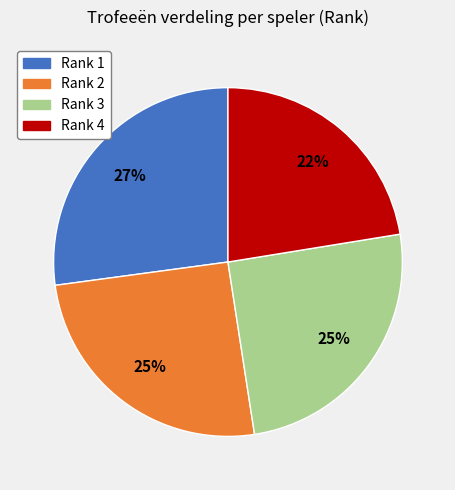

What percentage is the Rank 1 slice, to the nearest percent?

27%